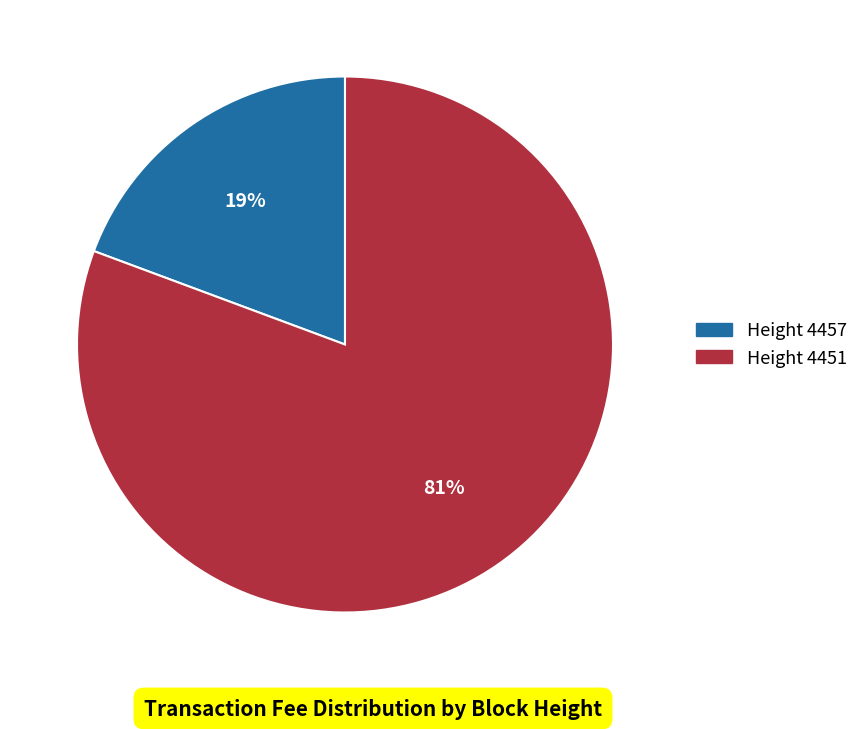

Does any single category account for the majority?

Yes